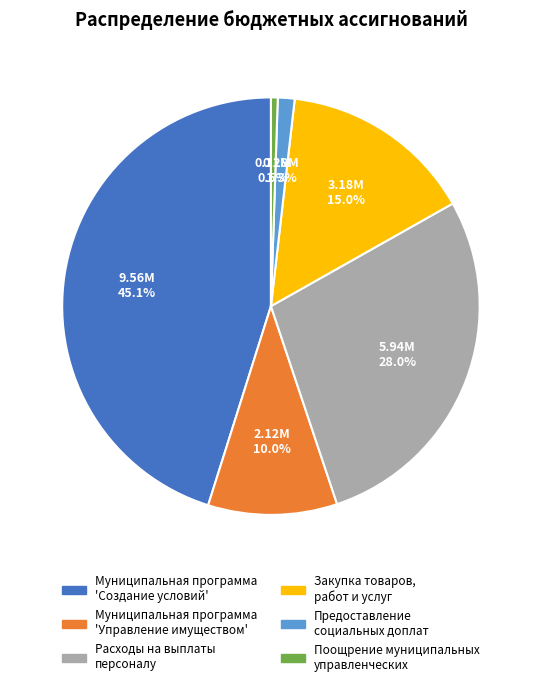

Combined, what portion of the pie is Расходы на выплаты персоналу and Муниципальная программа 'Управление имуществом'?

38.0%